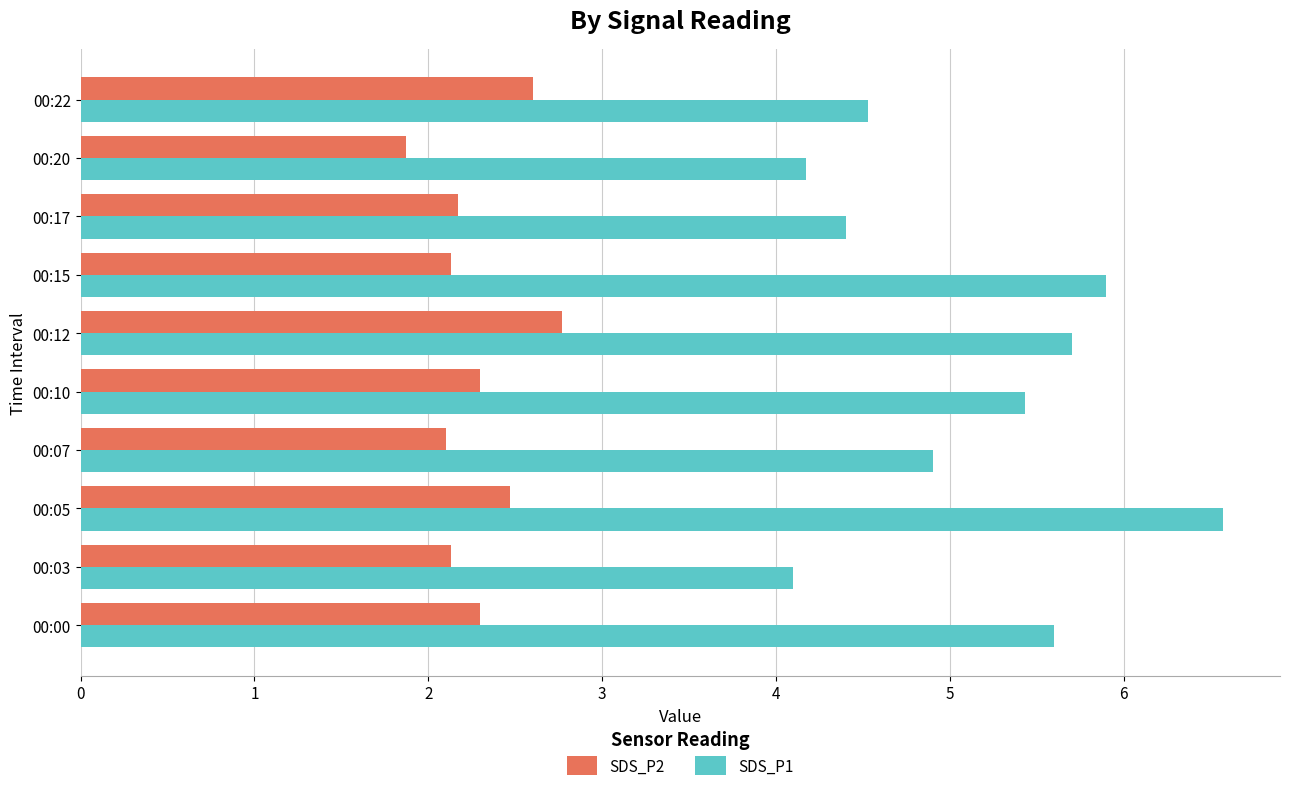

What is the difference between the maximum and minimum values in the SDS_P2 series?

0.9